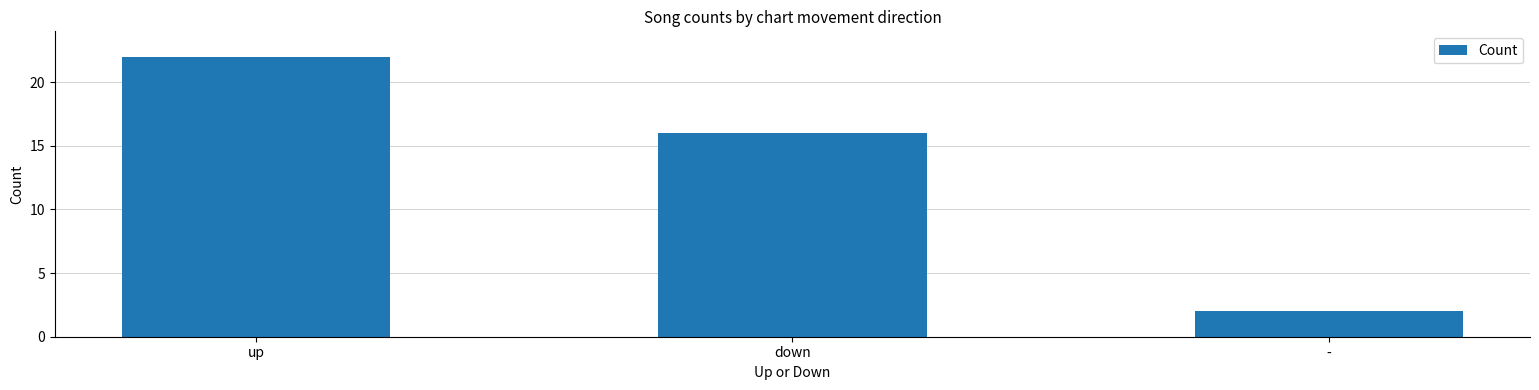

What is the smallest value displayed?

2